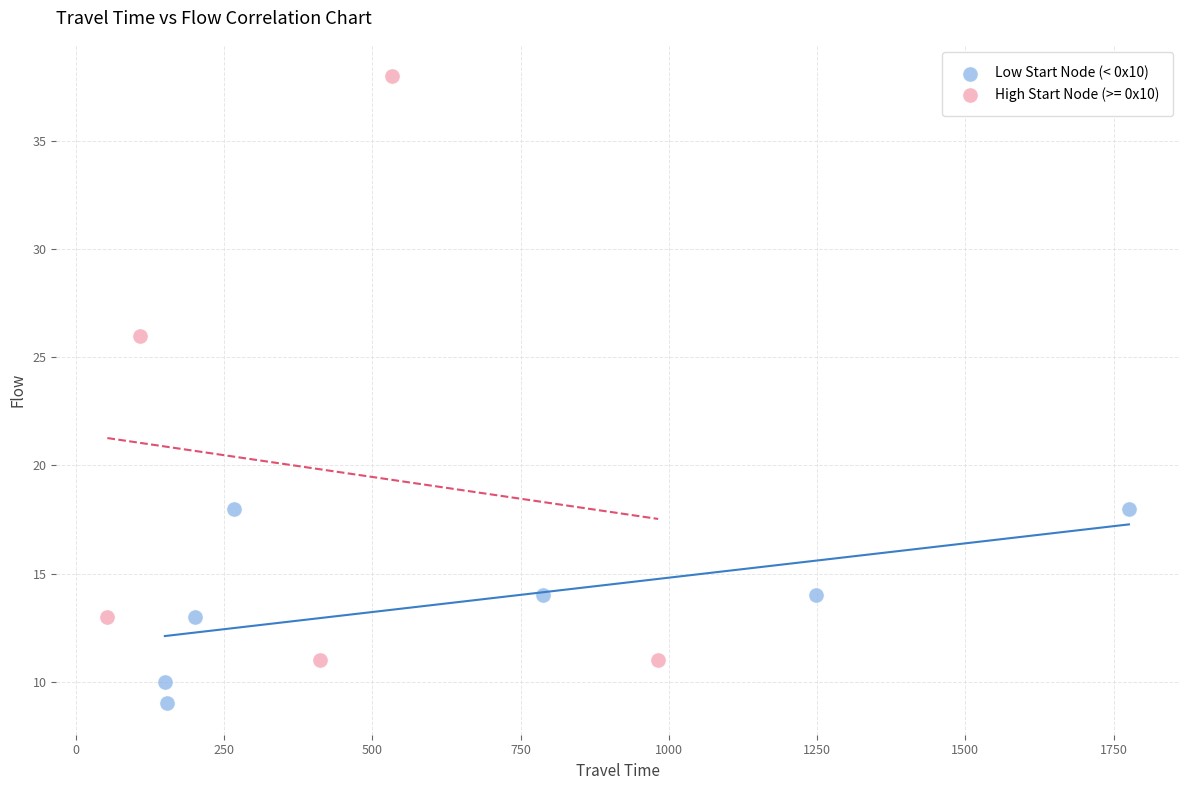

Which series has the widest spread of Y values?

High Start Node (>= 0x10)